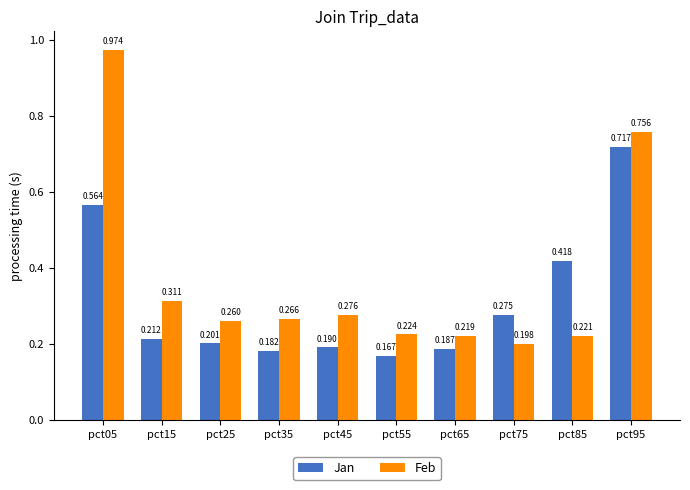

At how many categories does at least one series exceed 0?

10